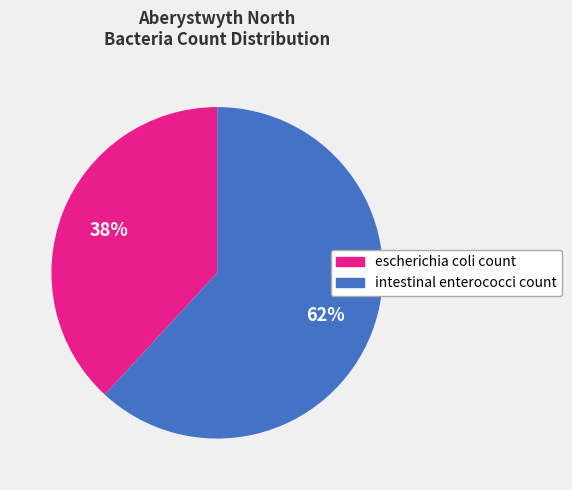

Do intestinal enterococci count and escherichia coli count together represent more than half of the pie?

Yes